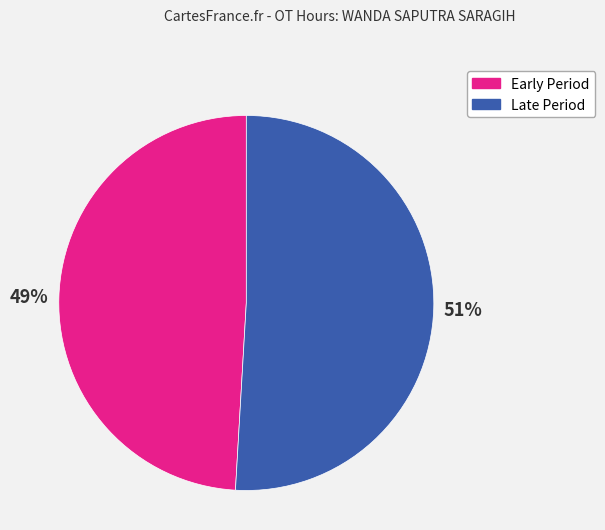

To the nearest percent, what portion does Late Period represent?

51%